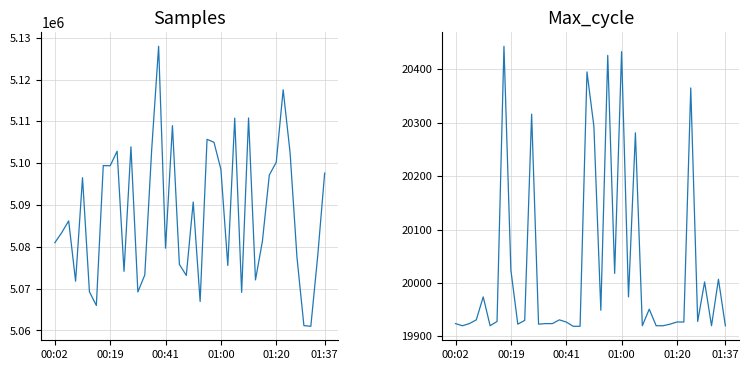

Is this an area chart (filled region under the line)?

No